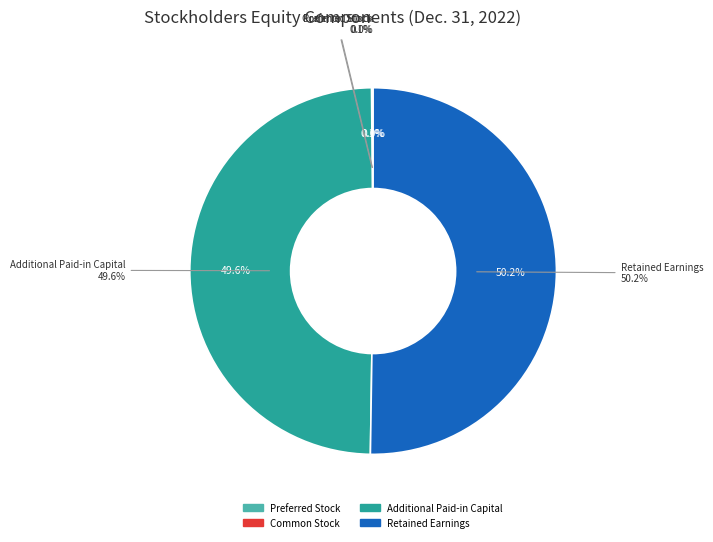

How many slices are in this pie chart?

4